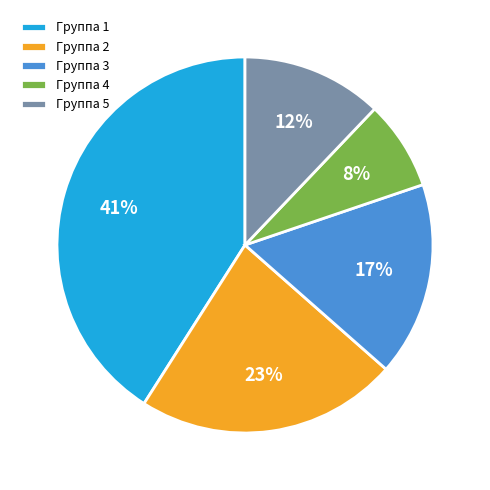

Do Группа 1 and Группа 4 together represent more than half of the pie?

No